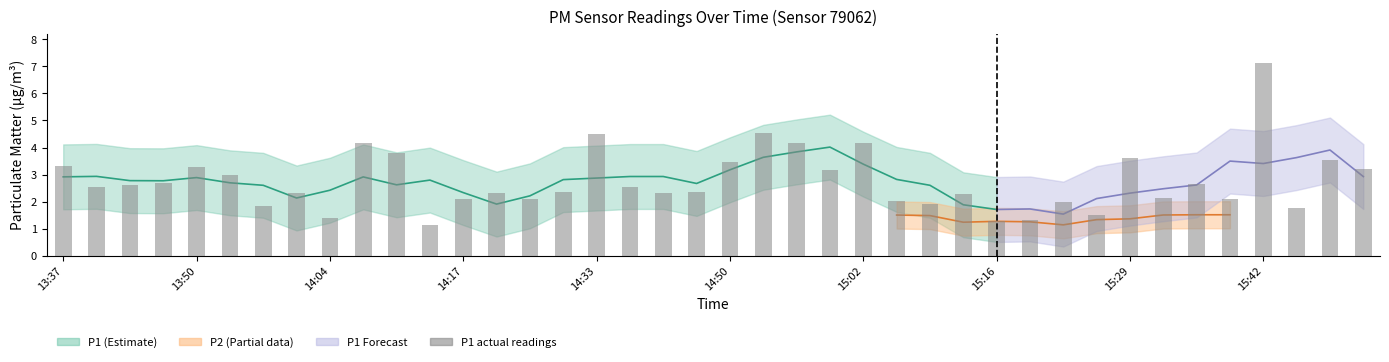

The value at 10 is 3.8. True or false?

True